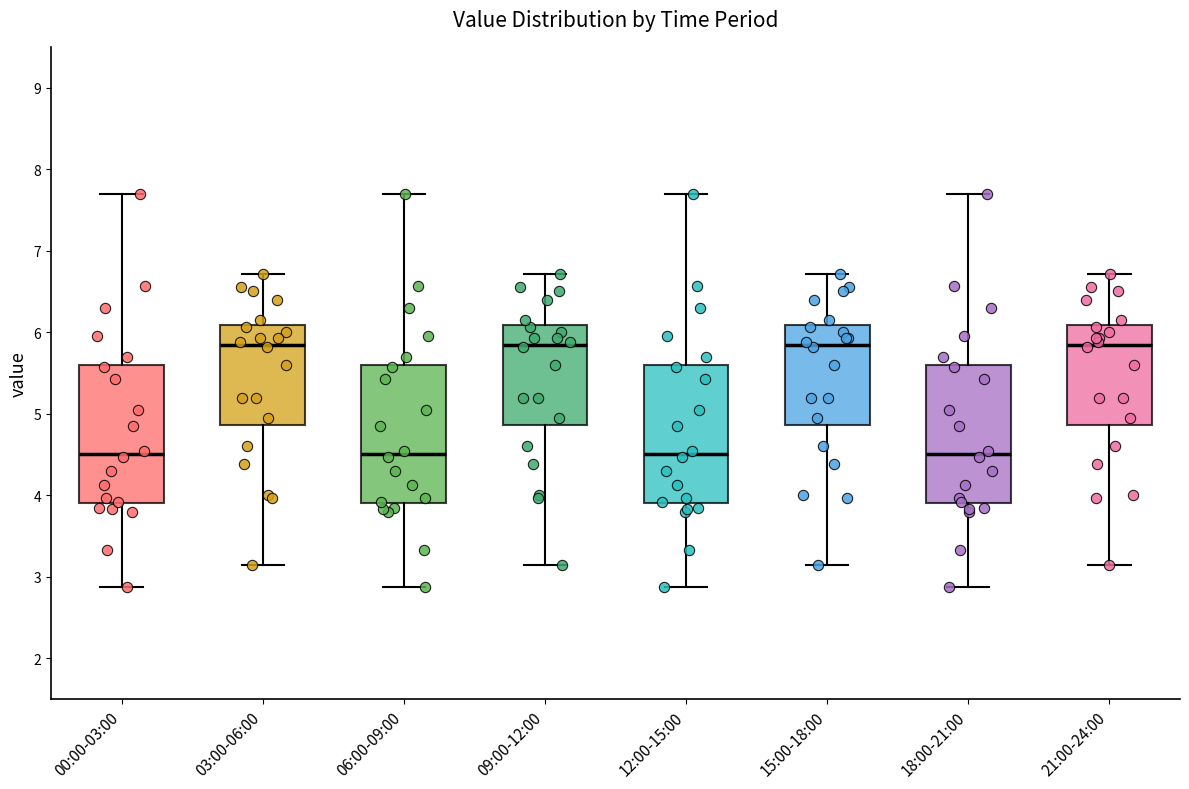

Reading left to right, transcribe this box plot: for each box, give where its median line is, the range the box spans, and where its two whiskers end, as read against the y-axis. The values are not printed on the chart, so give them approximately, as read against the axis.

00:00-03:00: median 4.5, box 3.9 to 5.6, whiskers 2.9 to 7.7
03:00-06:00: median 5.9, box 4.9 to 6.1, whiskers 3.2 to 6.7
06:00-09:00: median 4.5, box 3.9 to 5.6, whiskers 2.9 to 7.7
09:00-12:00: median 5.9, box 4.9 to 6.1, whiskers 3.2 to 6.7
12:00-15:00: median 4.5, box 3.9 to 5.6, whiskers 2.9 to 7.7
15:00-18:00: median 5.9, box 4.9 to 6.1, whiskers 3.2 to 6.7
18:00-21:00: median 4.5, box 3.9 to 5.6, whiskers 2.9 to 7.7
21:00-24:00: median 5.9, box 4.9 to 6.1, whiskers 3.2 to 6.7